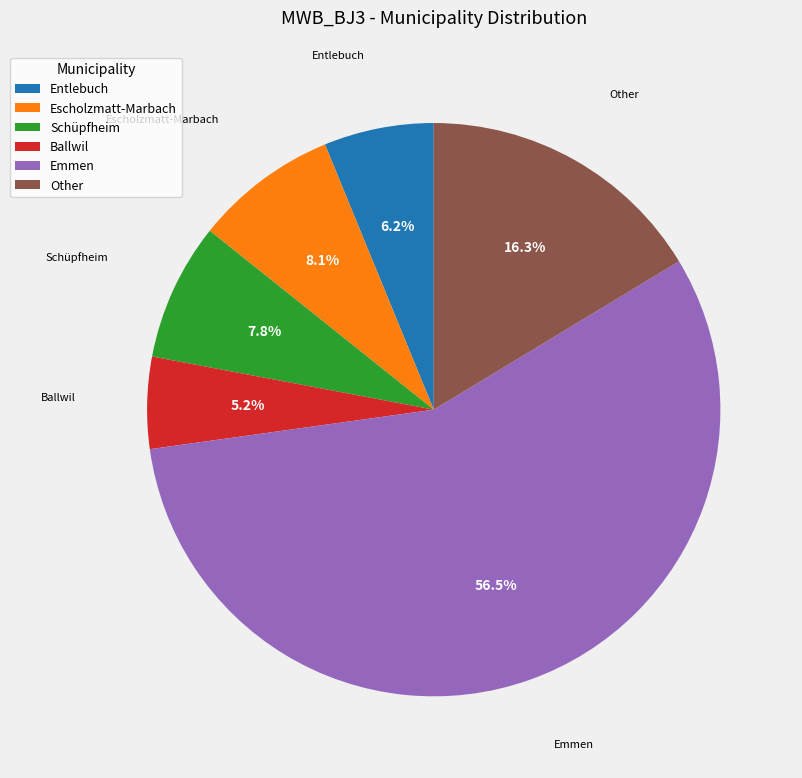

What is the majority slice?

Emmen